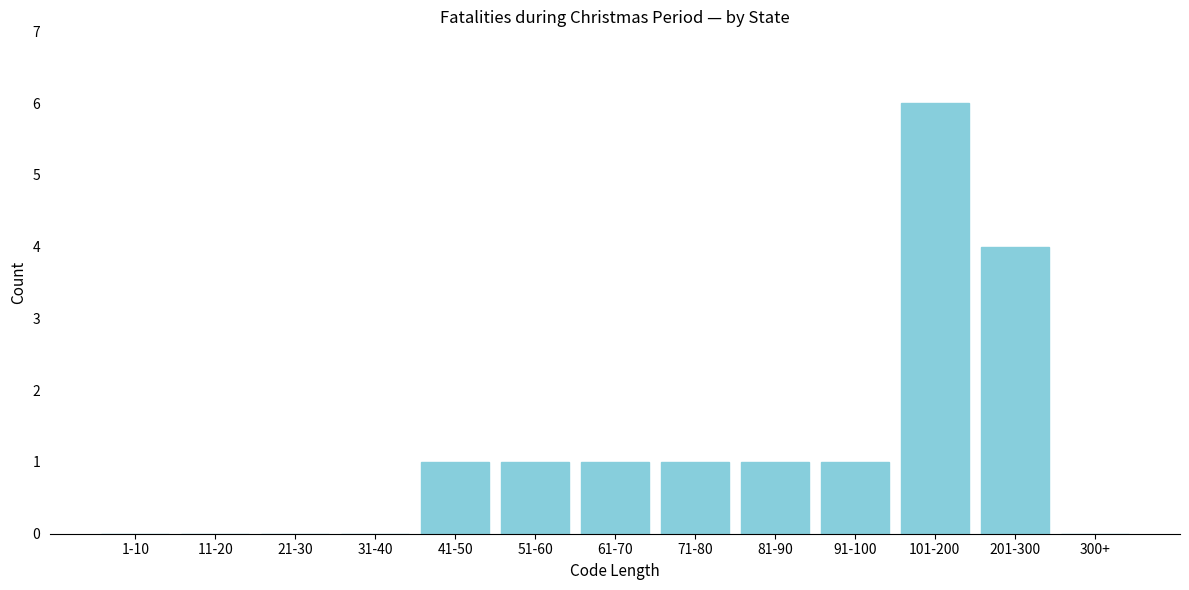

Reading right to left, list all the values displayed in this chart.

300+=0	201-300=4	101-200=6	91-100=1	81-90=1	71-80=1	61-70=1	51-60=1	41-50=1	31-40=0	21-30=0	11-20=0	1-10=0